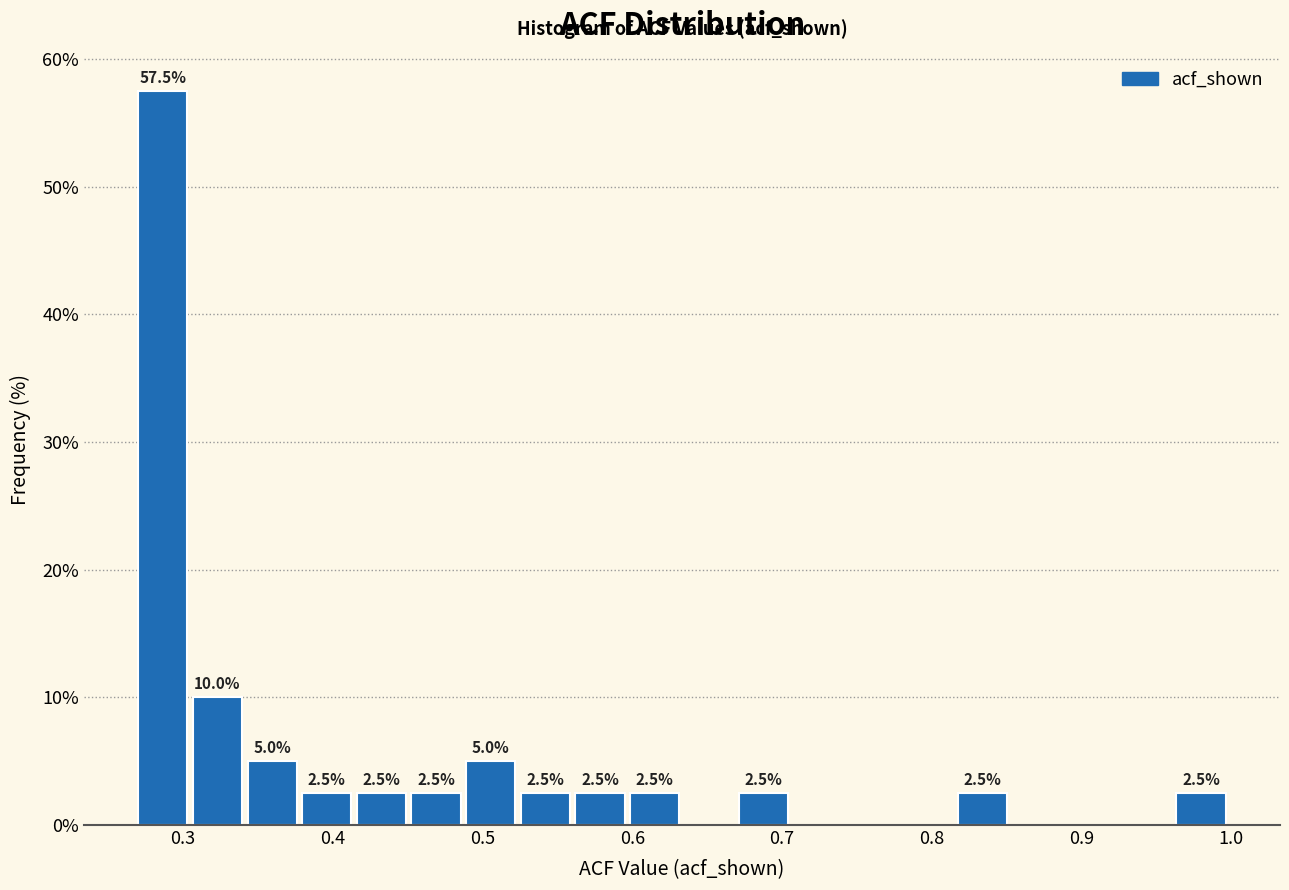

Around what value on the x-axis is the tallest bar? Give the approximate position of its centre, as read against the axis.

0.29